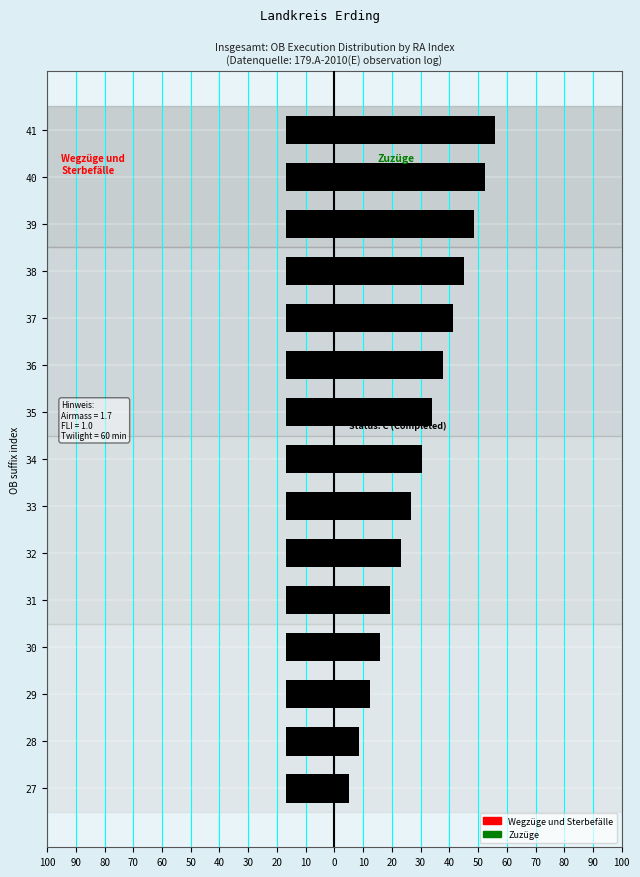

How many groups of bars are there?

15